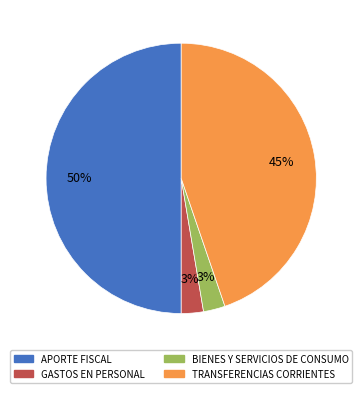

Is the sum of APORTE FISCAL and GASTOS EN PERSONAL greater than half?

Yes